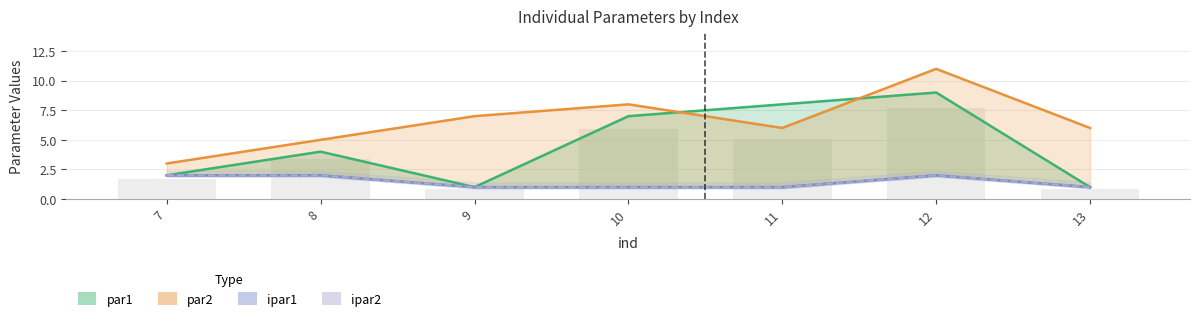

Where do par2 and par1 first cross each other?

10 and 11